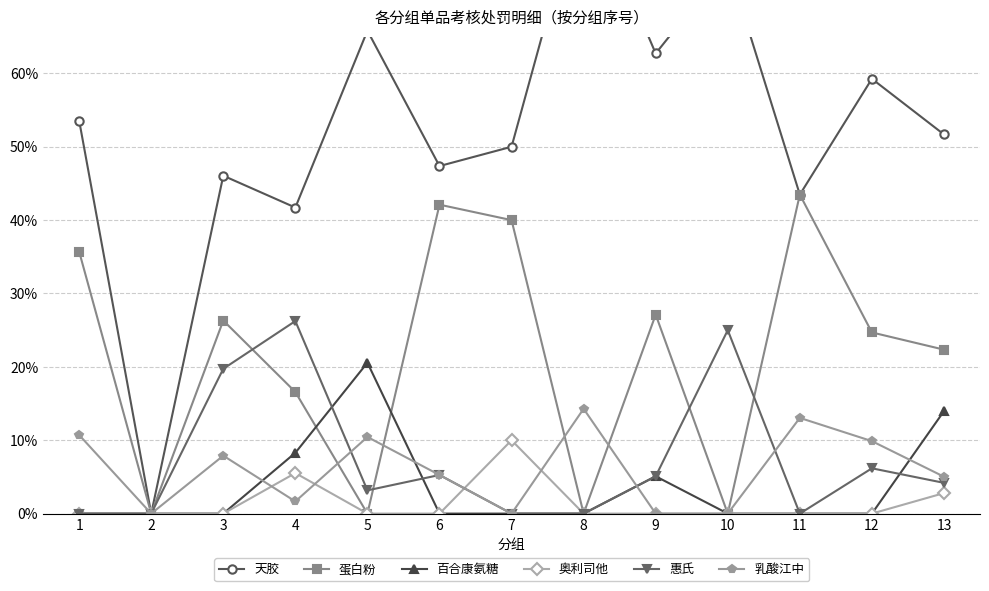

True or false: 蛋白粉 has a value of 25.4 at 2.

False